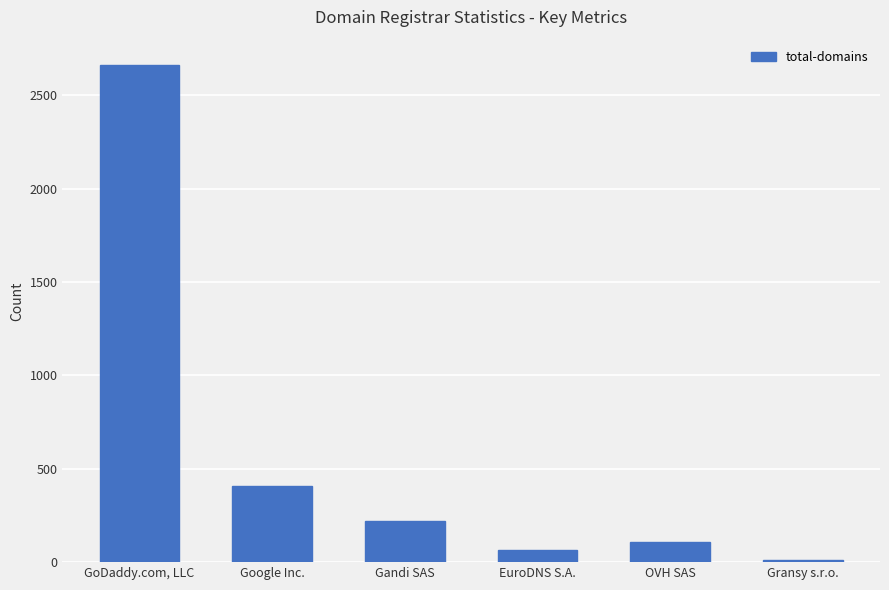

List the labels in order of value, smallest first.

Gransy s.r.o., EuroDNS S.A., OVH SAS, Gandi SAS, Google Inc., GoDaddy.com, LLC